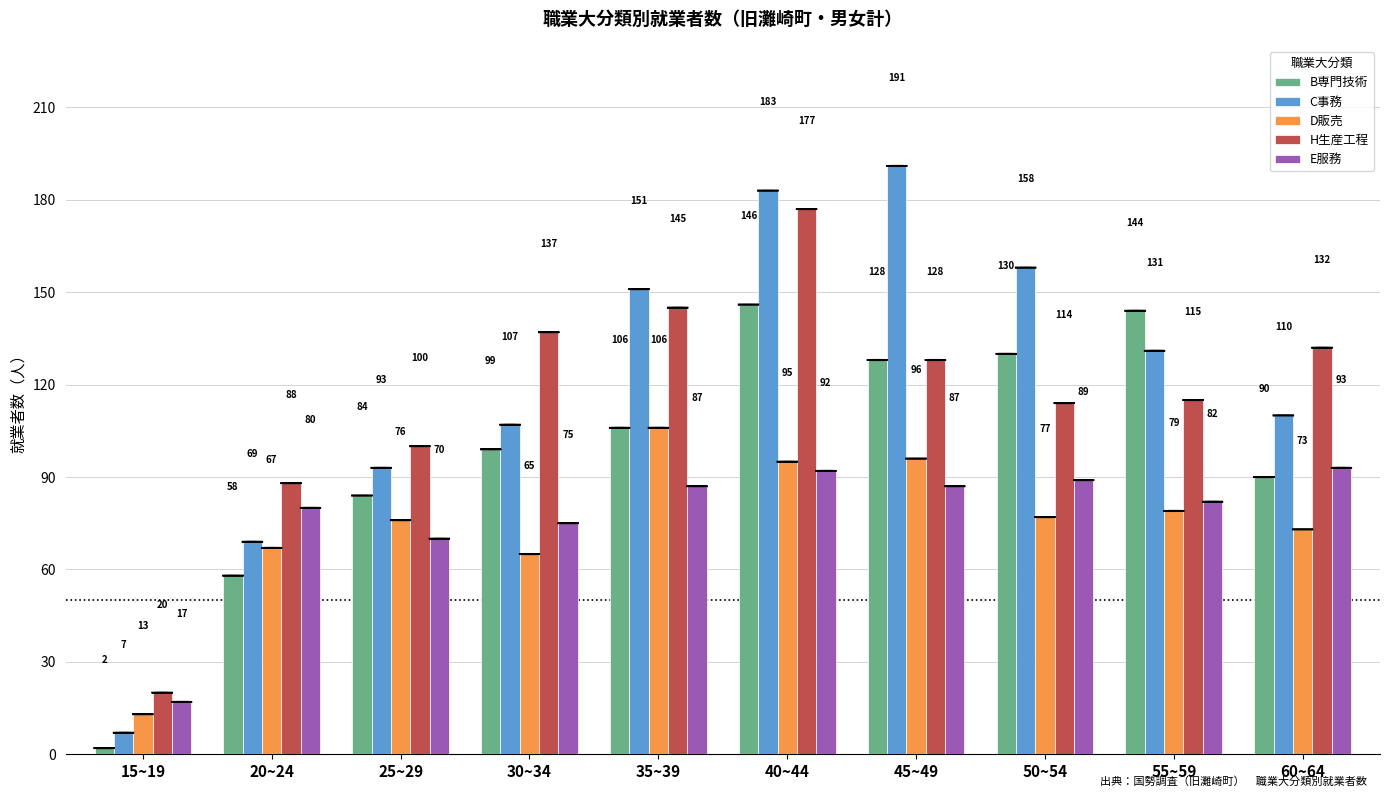

At how many categories does at least one series exceed 131?

7